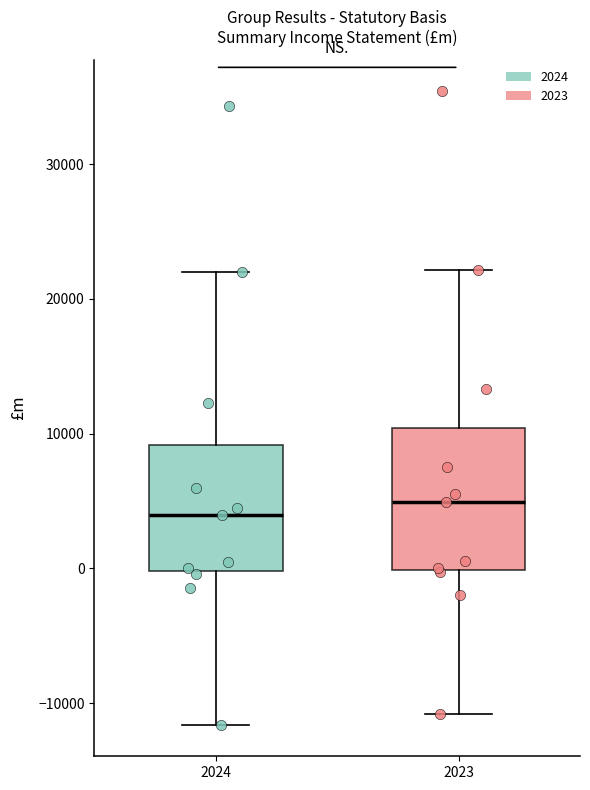

Which box's median line is the lowest?

2024